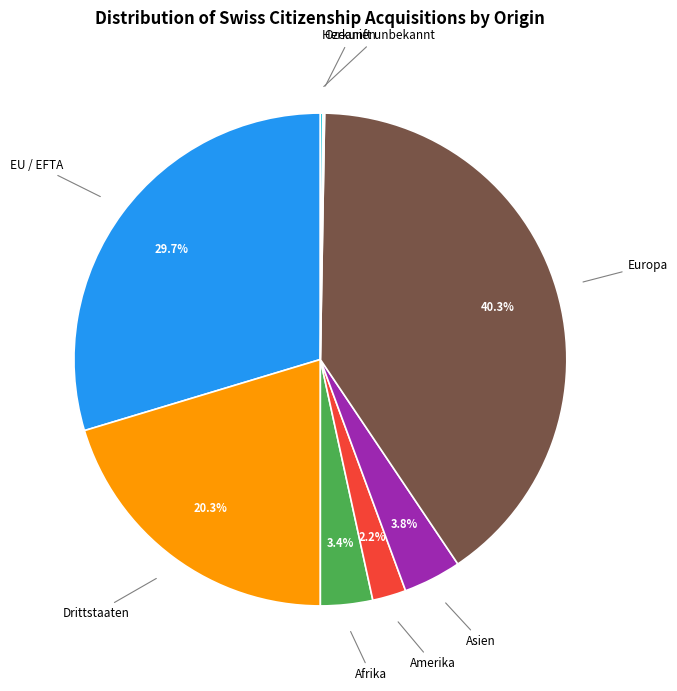

What is the total percentage of Drittstaaten and Europa?

60.6%